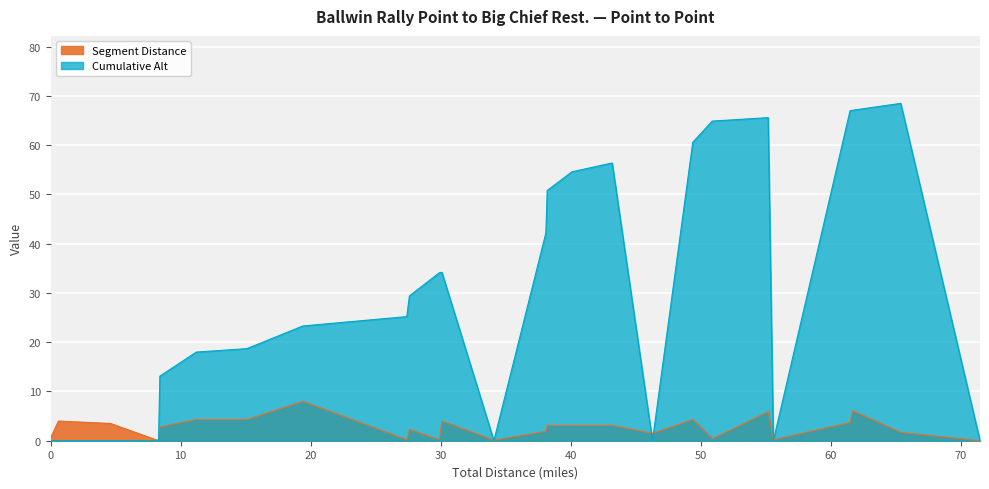

Reading left to right, transcribe all the data shown in this chart.

Segment Distance: 0.0=0.6	0.6=4.0	4.6=3.5	8.1=0.2	8.3=0.1	8.4=2.8	11.2=4.3	15.1=4.3	19.4=8.0	27.4=0.2	27.6=2.3	29.9=0.2	30.1=4.0	34.1=0.1	38.1=1.9	38.2=3.1	40.1=3.1	43.2=3.1	46.3=1.5	49.4=4.3	50.9=0.4	55.2=5.9	55.6=0.2	61.5=3.7	61.7=6.1	65.4=1.7	71.5=0.0
Cumulative Alt: 0.0=0.0	0.6=0.0	4.6=0.0	8.1=0.0	8.3=0.0	8.4=13.1	11.2=18.0	15.1=18.7	19.4=23.3	27.4=25.2	27.6=29.4	29.9=34.1	30.1=34.2	34.1=0.0	38.1=42.2	38.2=50.8	40.1=54.6	43.2=56.4	46.3=0.0	49.4=60.6	50.9=64.9	55.2=65.6	55.6=0.0	61.5=67.0	61.7=67.1	65.4=68.5	71.5=0.0